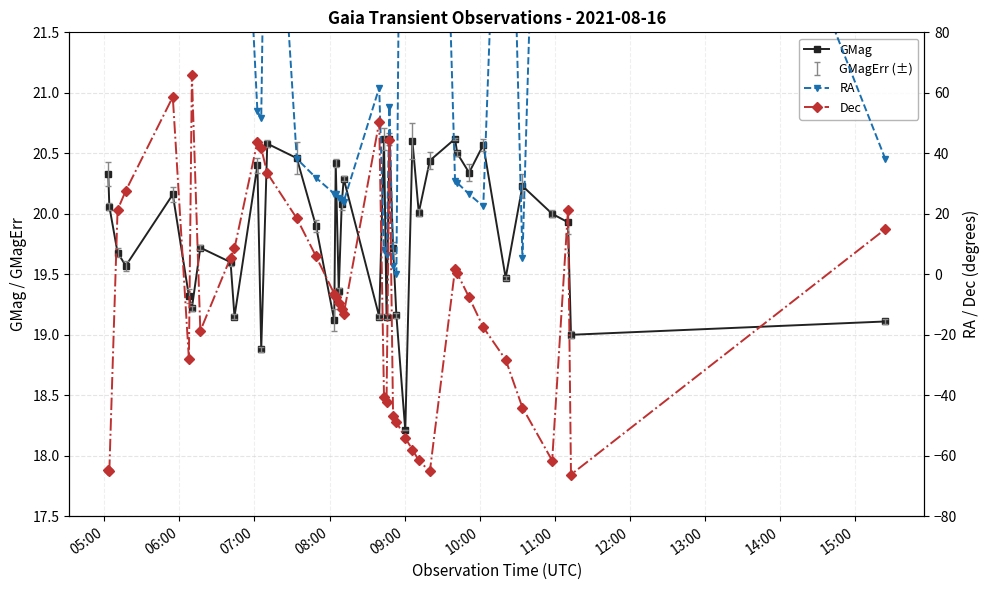

What is the highest value of the GMag series?

20.6